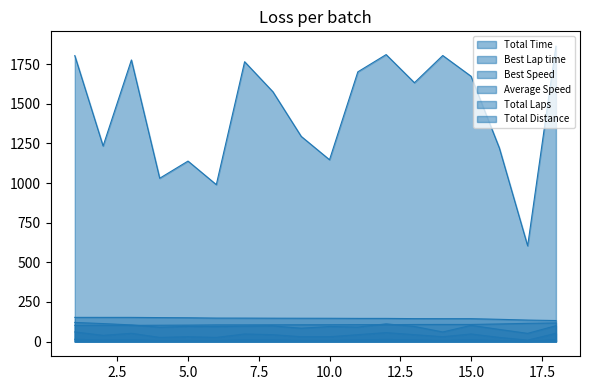

How many categories are shown in the chart?

18